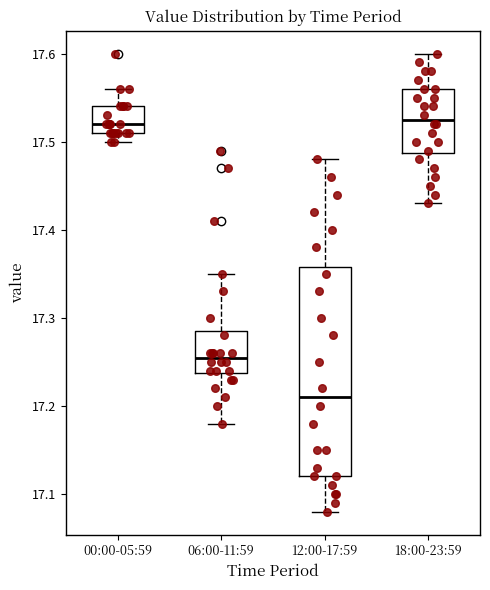

Reading left to right, read every box against the y-axis: the position of its median line, the range the box covers, and the ends of its whiskers. The values are not printed on the chart, so give them approximately, as read against the axis.

00:00-05:59: median 17.52, box 17.51 to 17.54, whiskers 17.50 to 17.56
06:00-11:59: median 17.26, box 17.24 to 17.29, whiskers 17.18 to 17.35
12:00-17:59: median 17.21, box 17.12 to 17.36, whiskers 17.08 to 17.48
18:00-23:59: median 17.53, box 17.49 to 17.56, whiskers 17.43 to 17.60